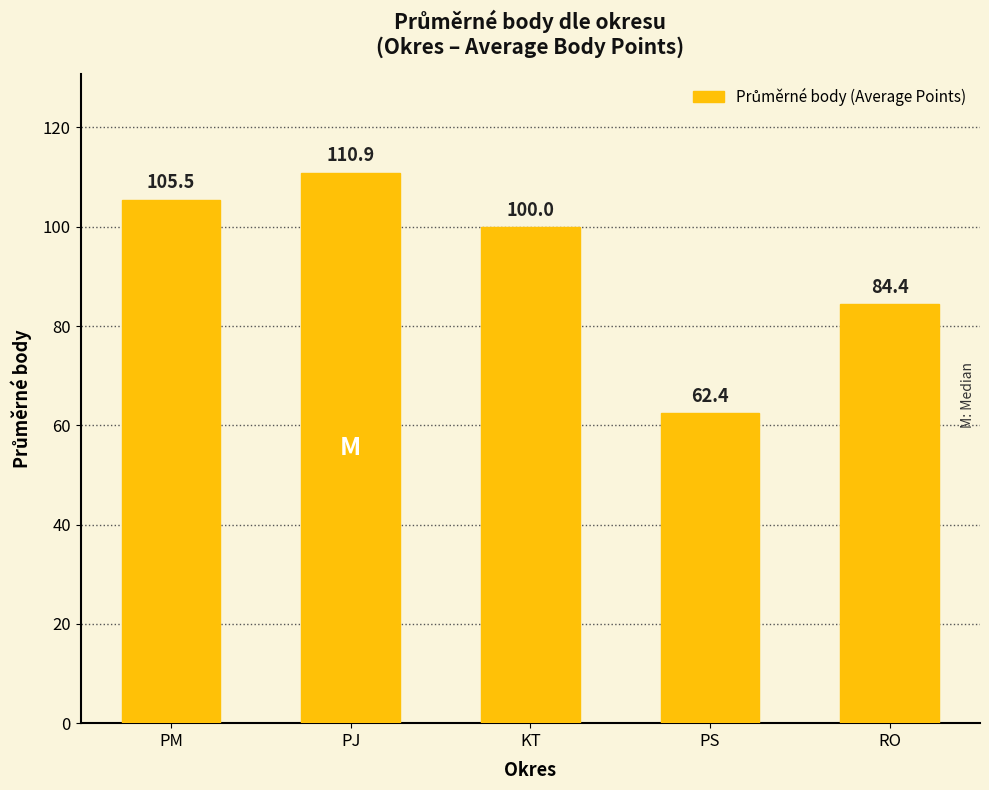

What is the change in value from PJ to RO?

-26.5